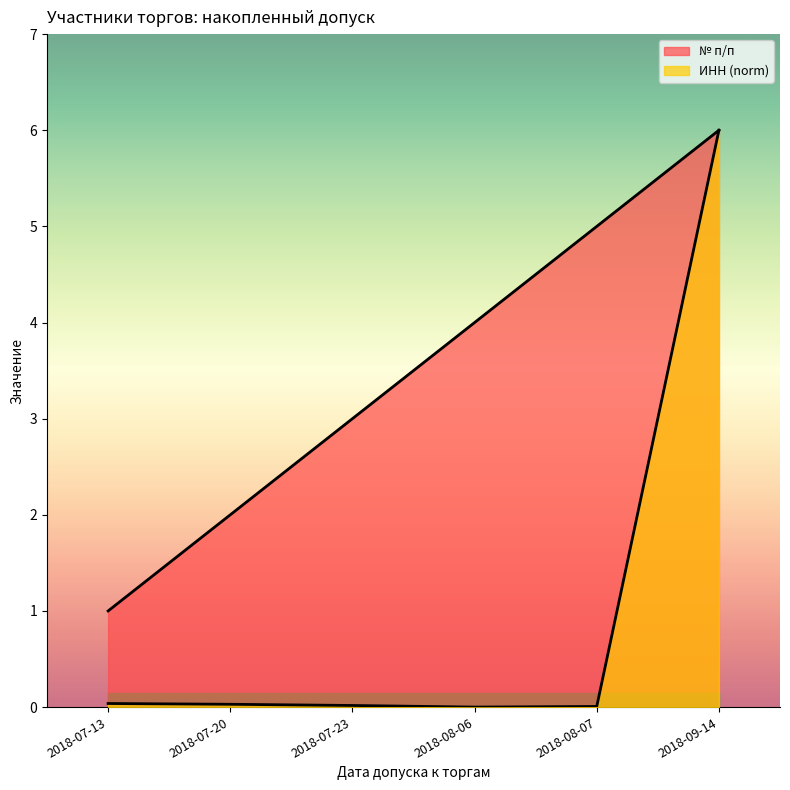

Which label corresponds to the smallest value in the chart?

2018-08-06